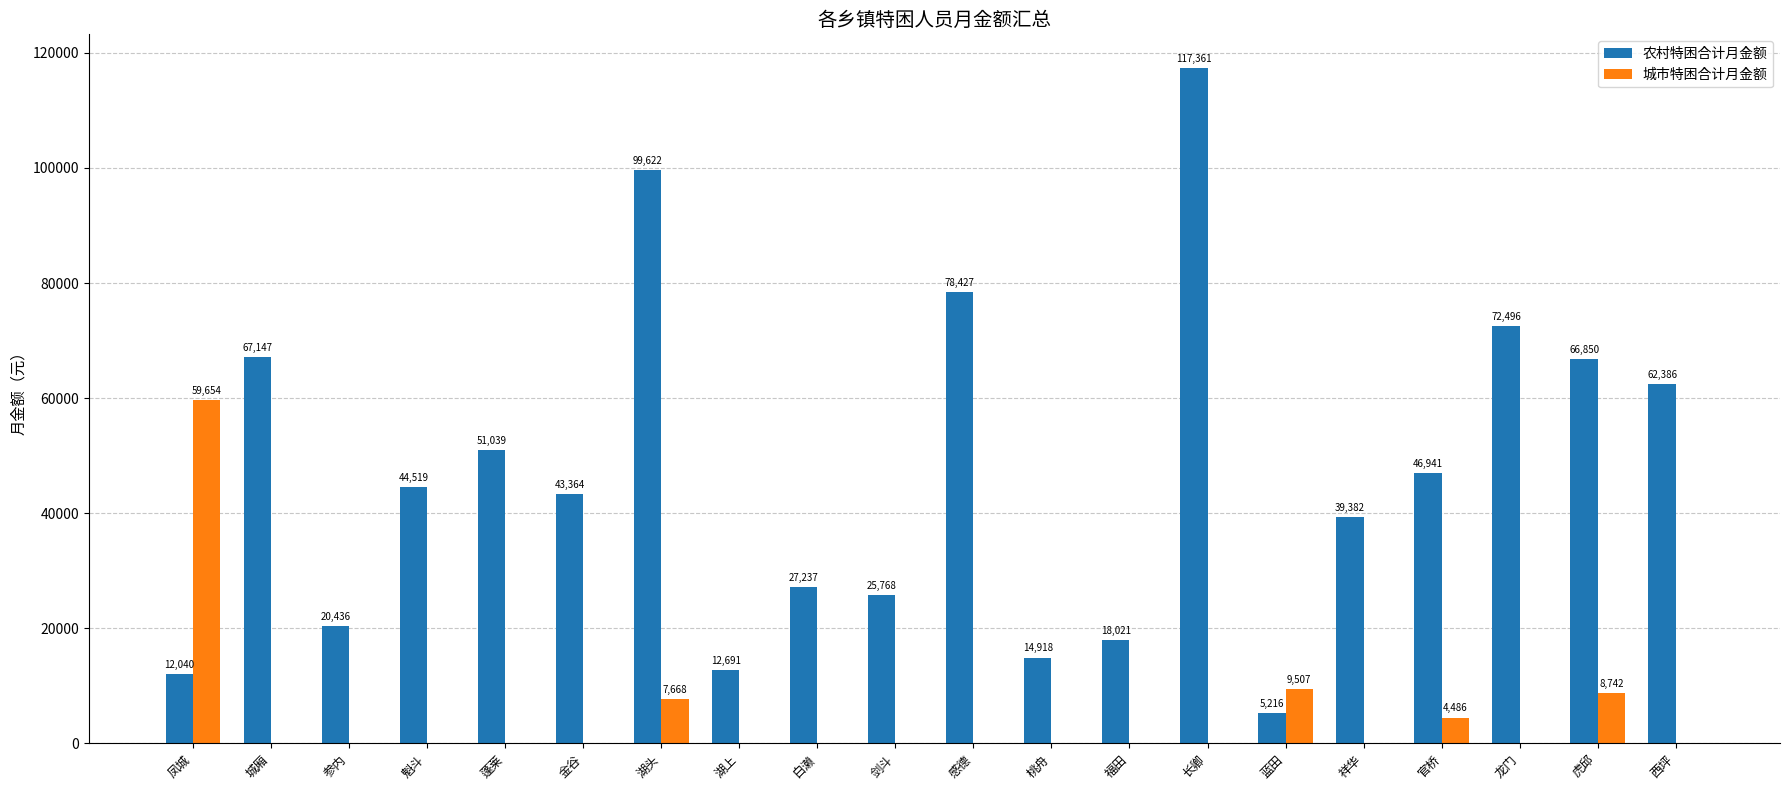

Reading left to right, what are all the values shown in this chart?

农村特困合计月金额: 凤城=12040	城厢=67147	参内=20436	魁斗=44519	蓬莱=51039	金谷=43364	湖头=99622	湖上=12691	白濑=27237	剑斗=25768	感德=78427	桃舟=14918	福田=18021	长卿=117361	蓝田=5216	祥华=39382	官桥=46941	龙门=72496	虎邱=66850	西坪=62386
城市特困合计月金额: 凤城=59654	城厢=0	参内=0	魁斗=0	蓬莱=0	金谷=0	湖头=7668	湖上=0	白濑=0	剑斗=0	感德=0	桃舟=0	福田=0	长卿=0	蓝田=9507	祥华=0	官桥=4486	龙门=0	虎邱=8742	西坪=0